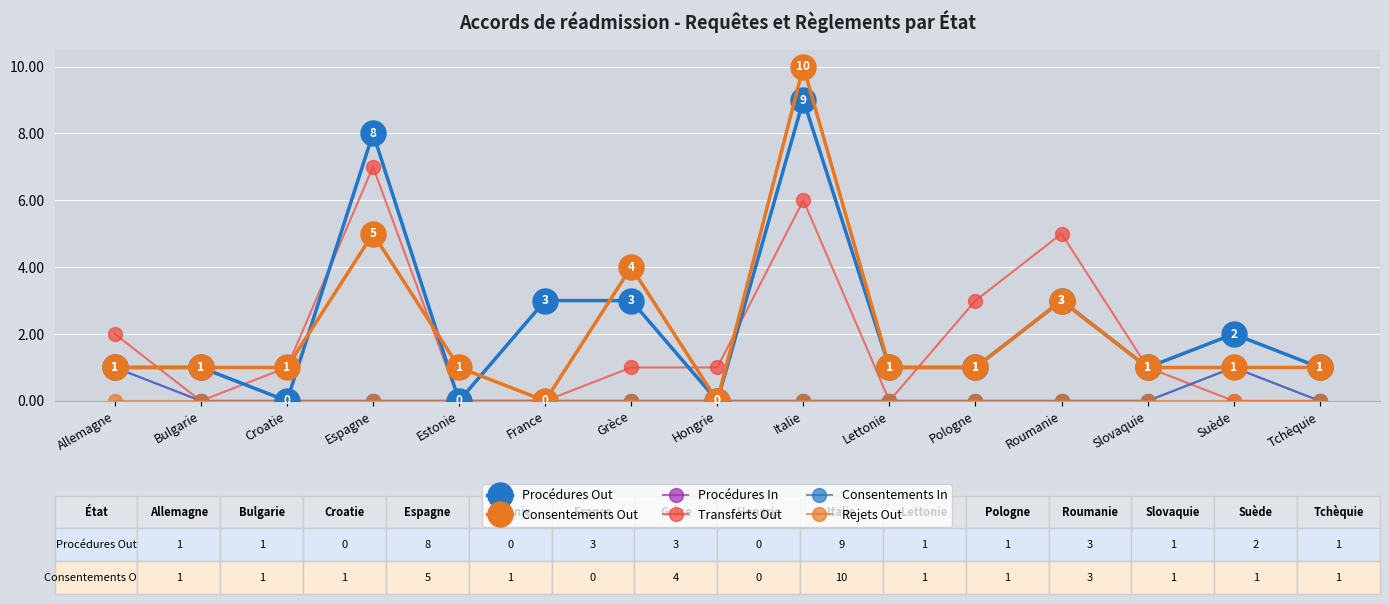

Where is Procédures In nearest to the value 0?

Bulgarie